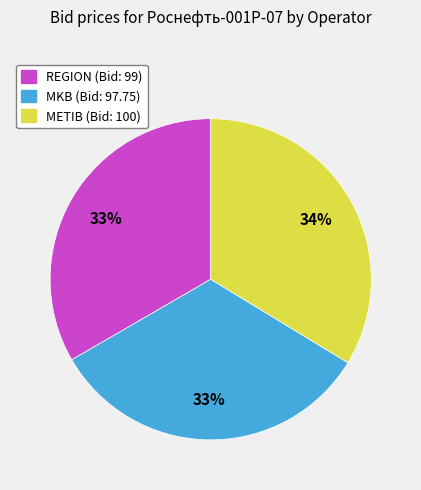

To the nearest percent, what percentage of the pie is MKB?

33%